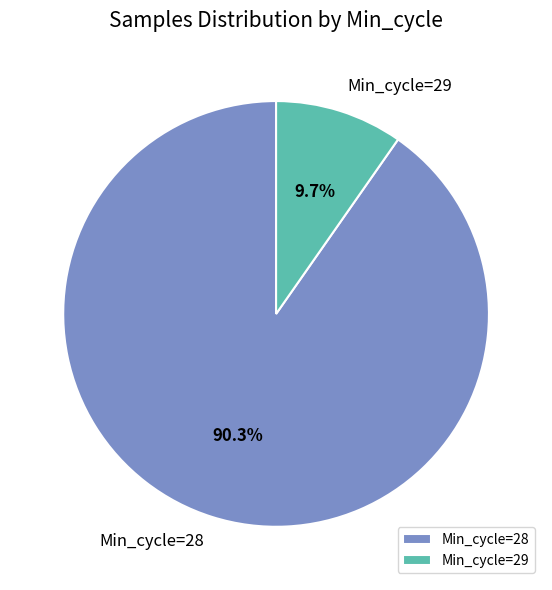

Approximately how many times larger is the value at Min_cycle=28 compared to Min_cycle=29?

9.3